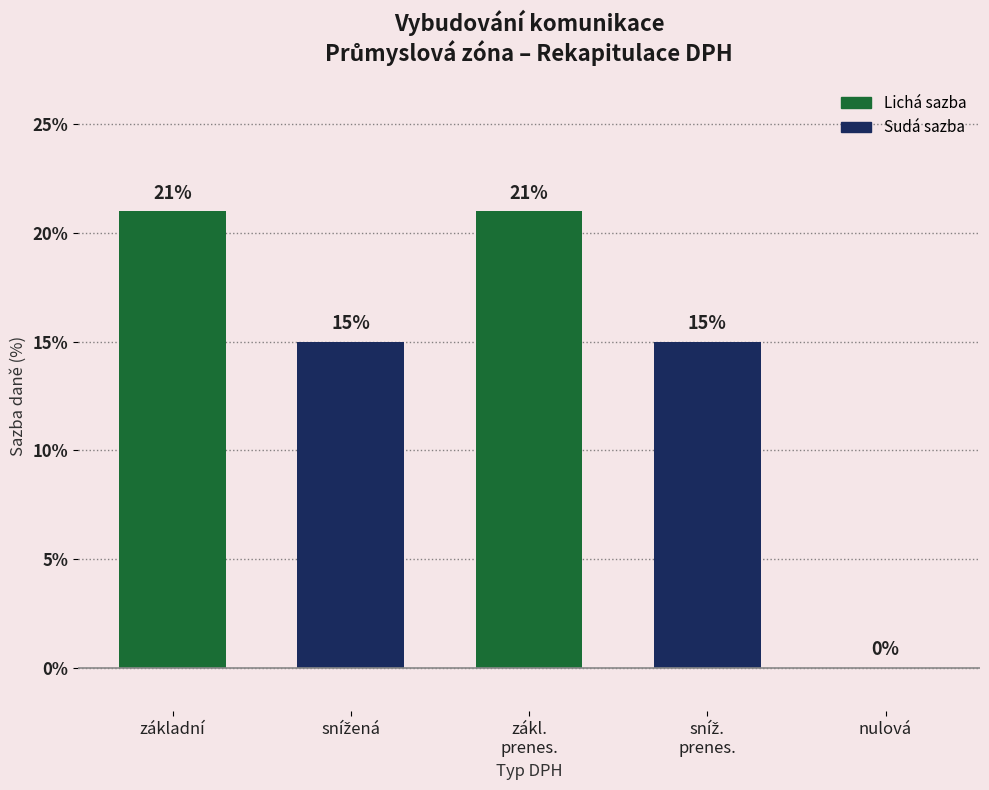

What is the sum of all values?

72